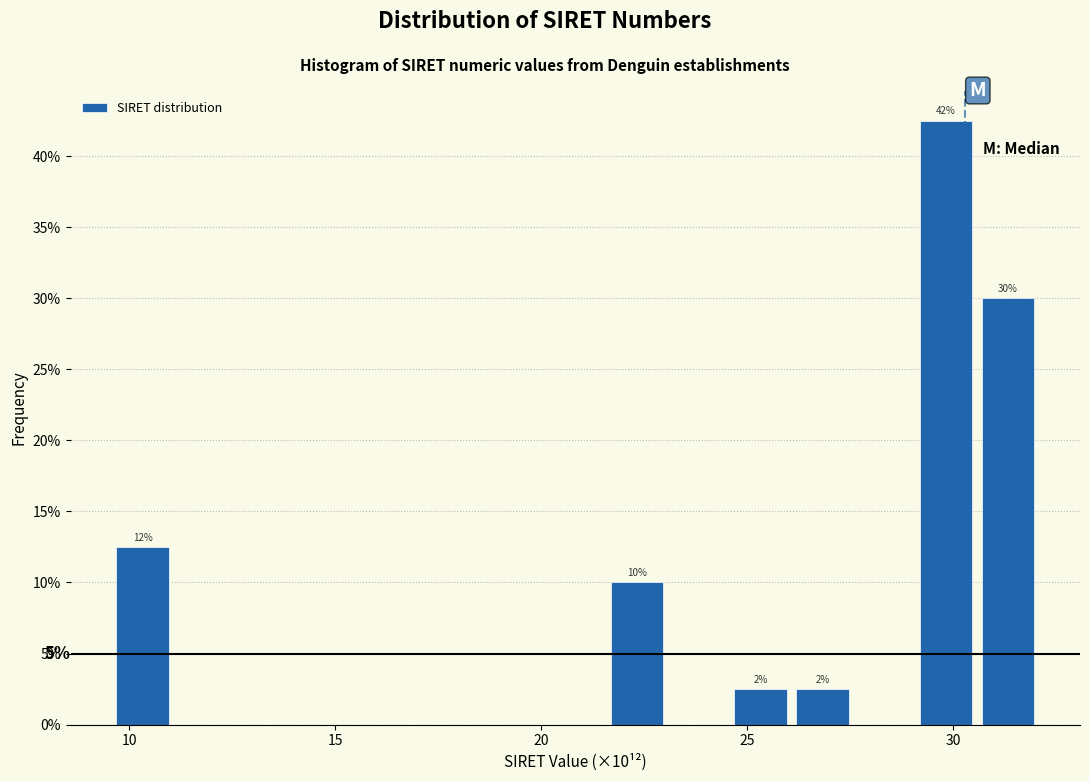

Read against the x-axis, roughly where is the centre of the tallest bar?

30.0